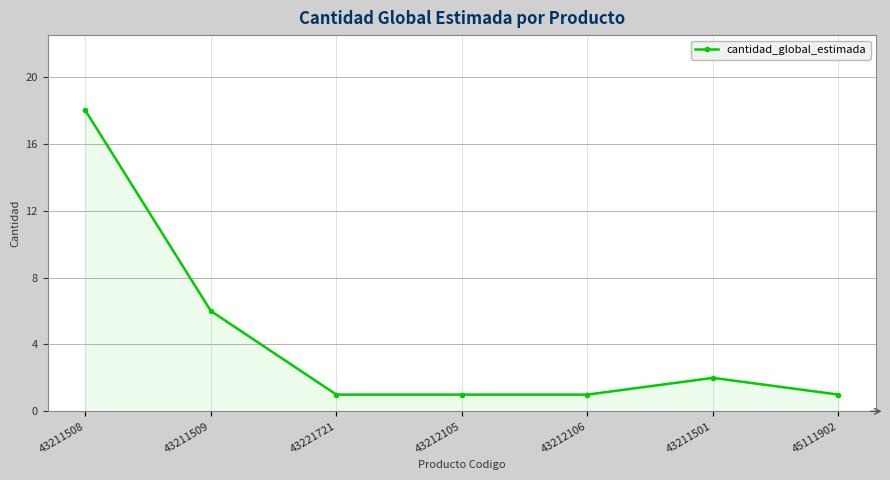

What is the difference between the values at 45111902 and 43211501?

1